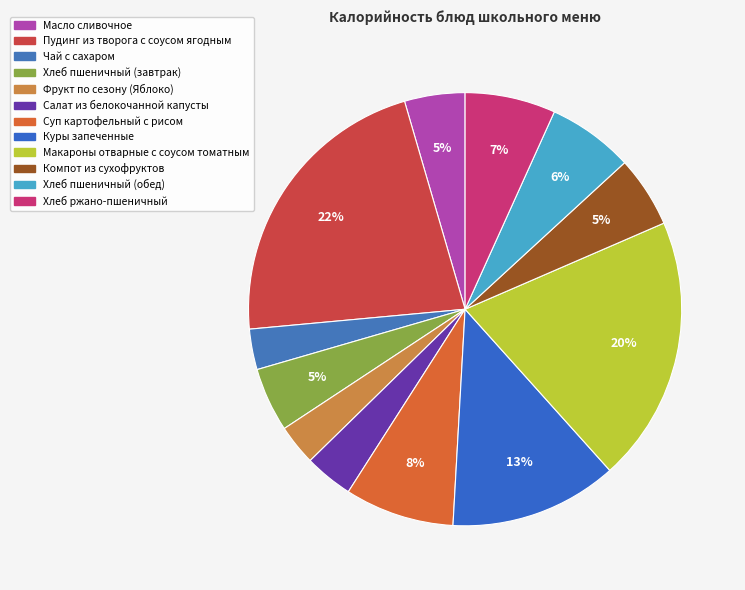

To the nearest percent, what is the difference between the Хлеб пшеничный (обед) and Фрукт по сезону (Яблоко) slice percentages?

3%